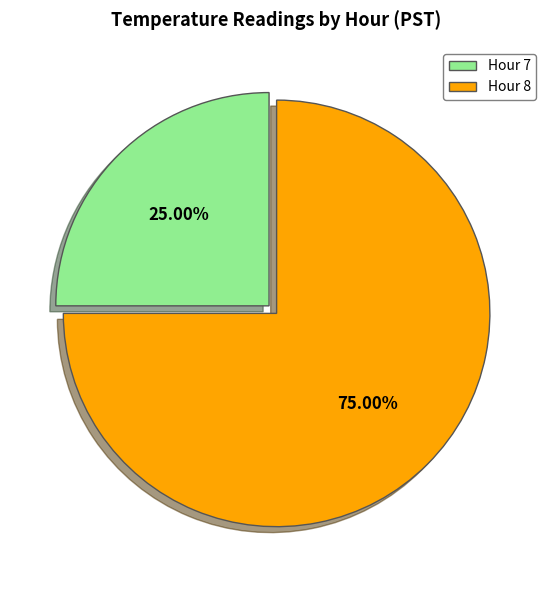

Which slice is the smallest?

Hour 7